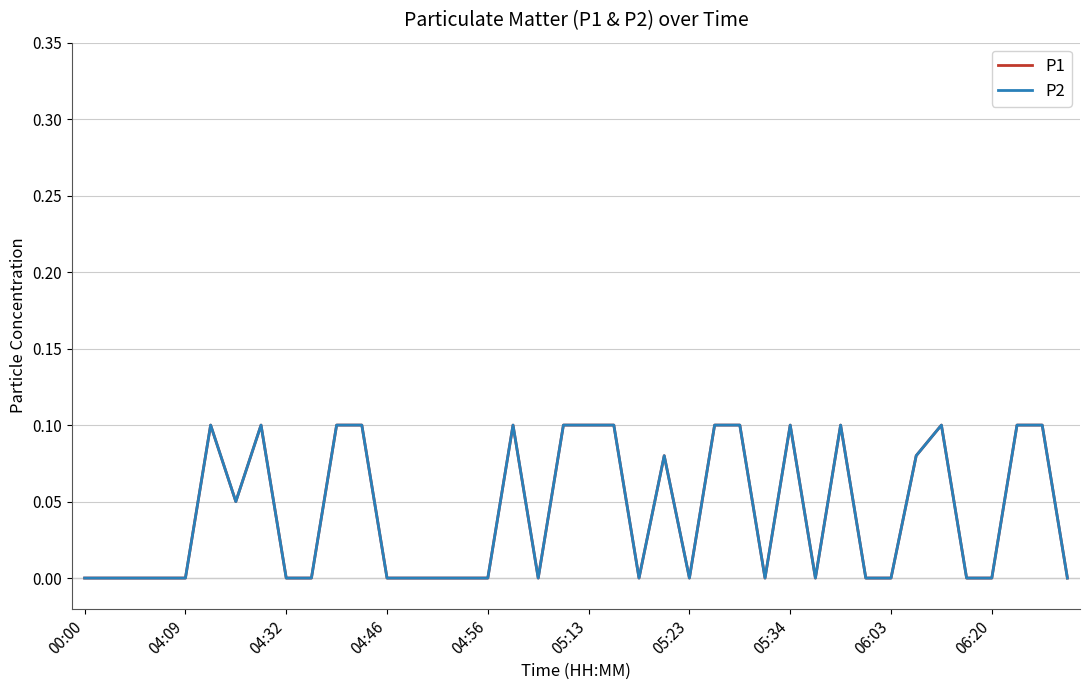

Does the chart have visible grid lines?

Yes